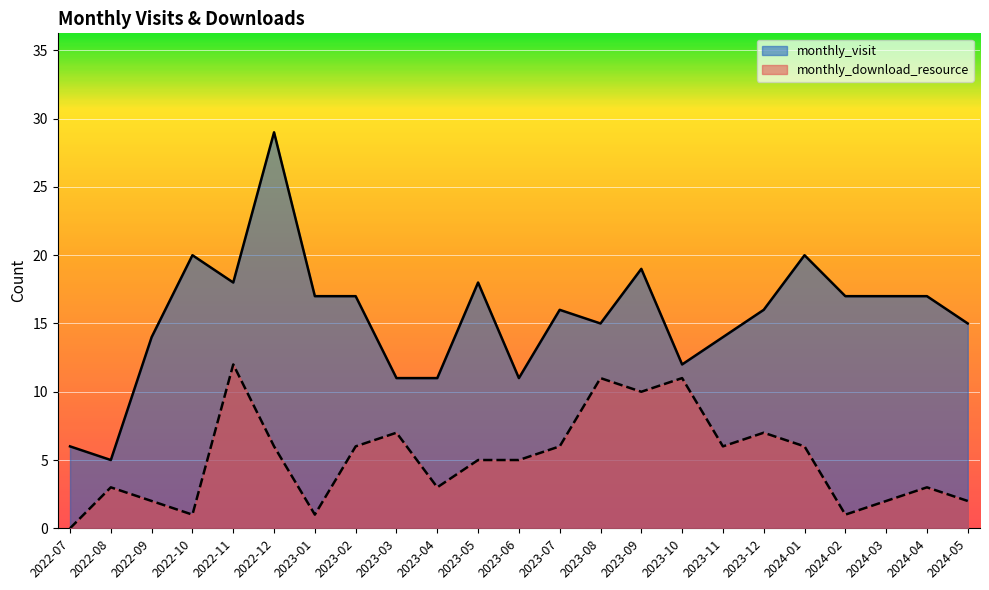

True or false: monthly_download_resource has a value of 3 at 2023-04.

True